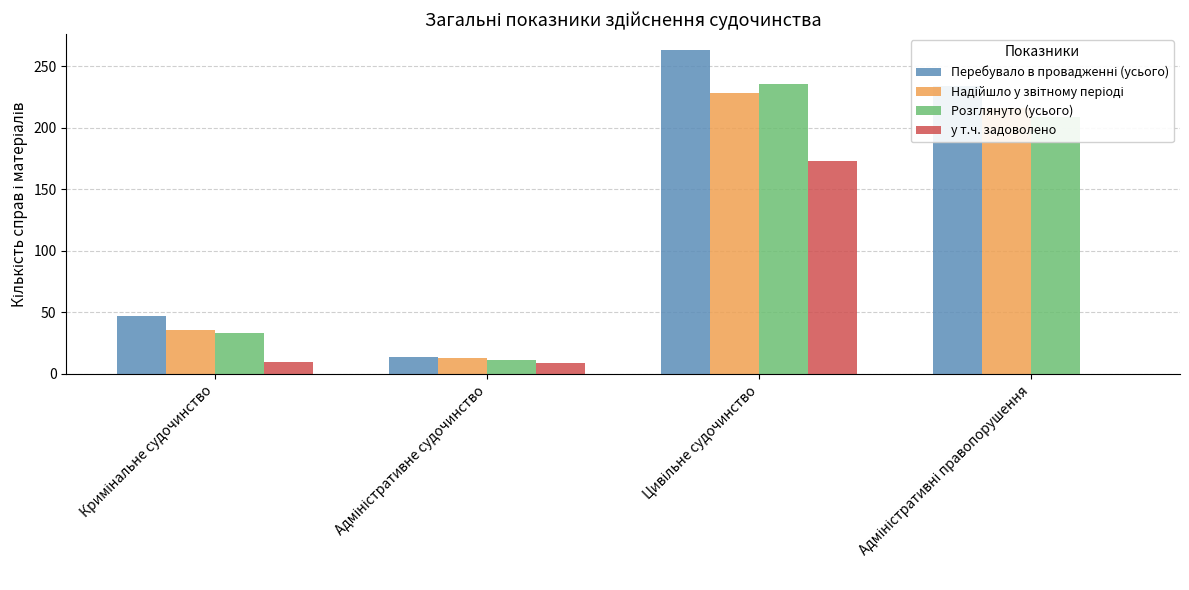

What is the sum of all у т.ч. задоволено values?

192